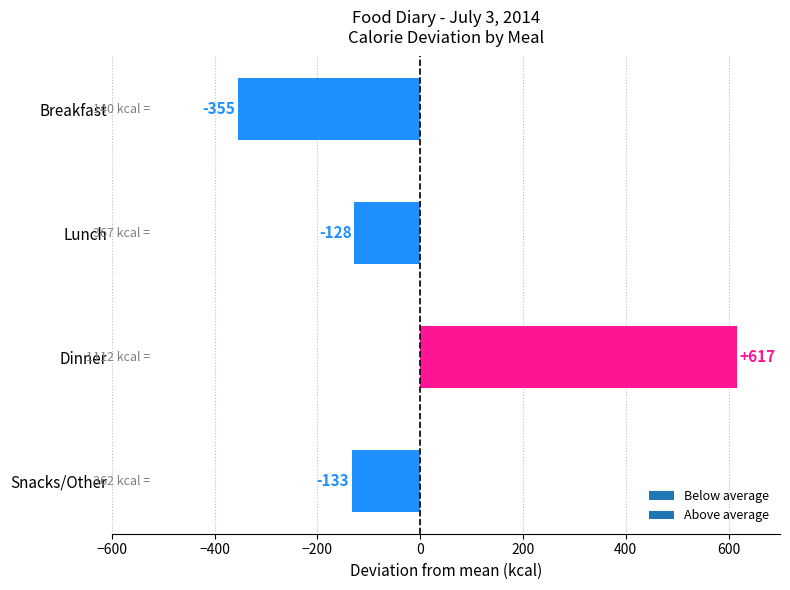

What position from the top is Lunch?

2